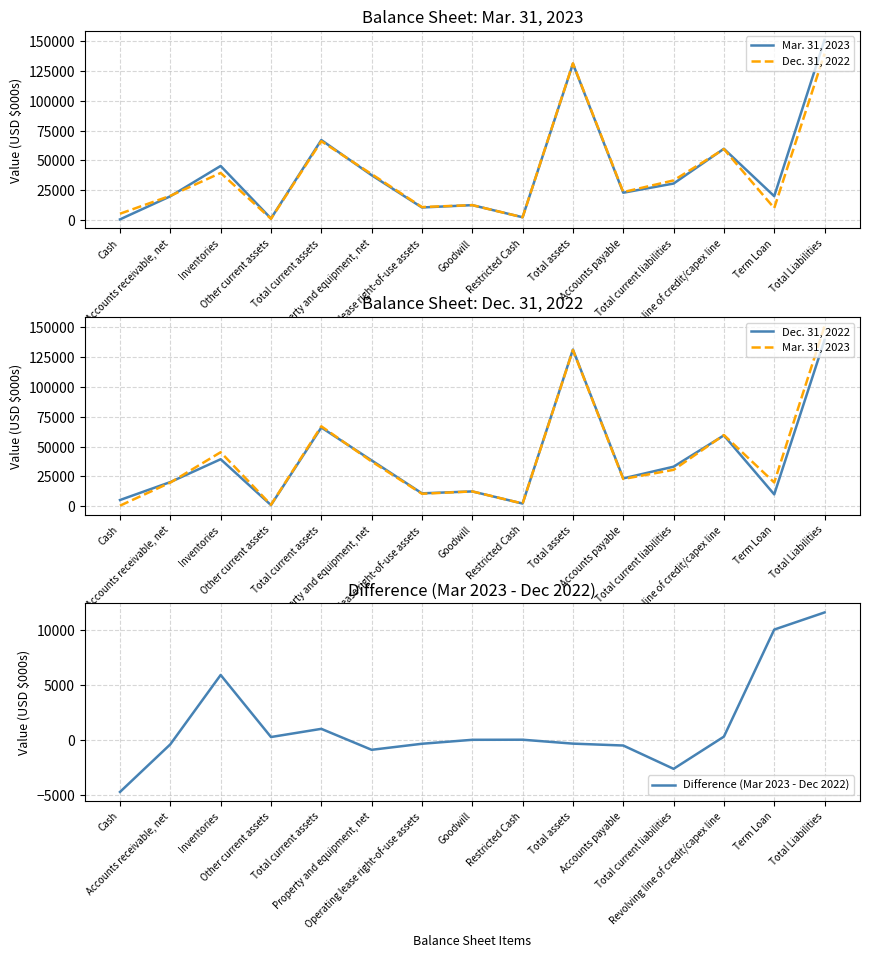

How many values in the Difference (Mar 2023 - Dec 2022) series are below 0?

7